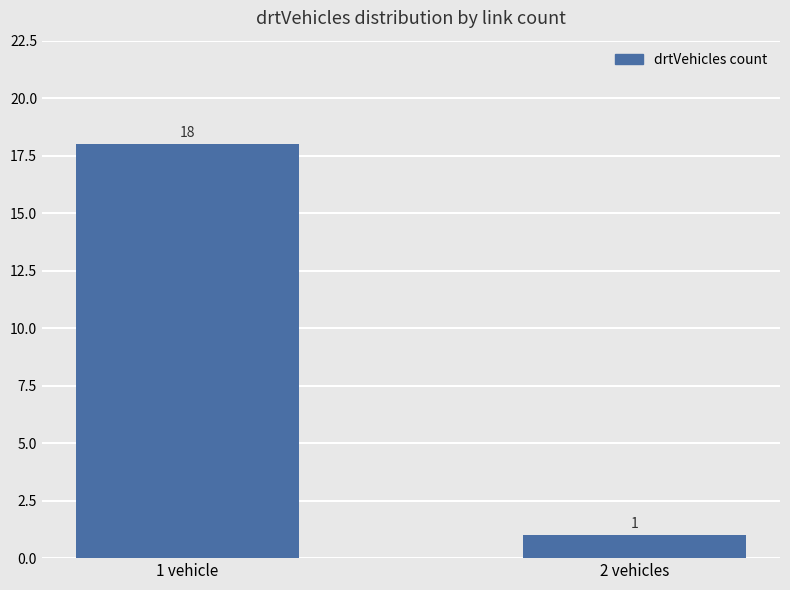

Reading left to right, extract all data points from this chart.

1 vehicle=18	2 vehicles=1